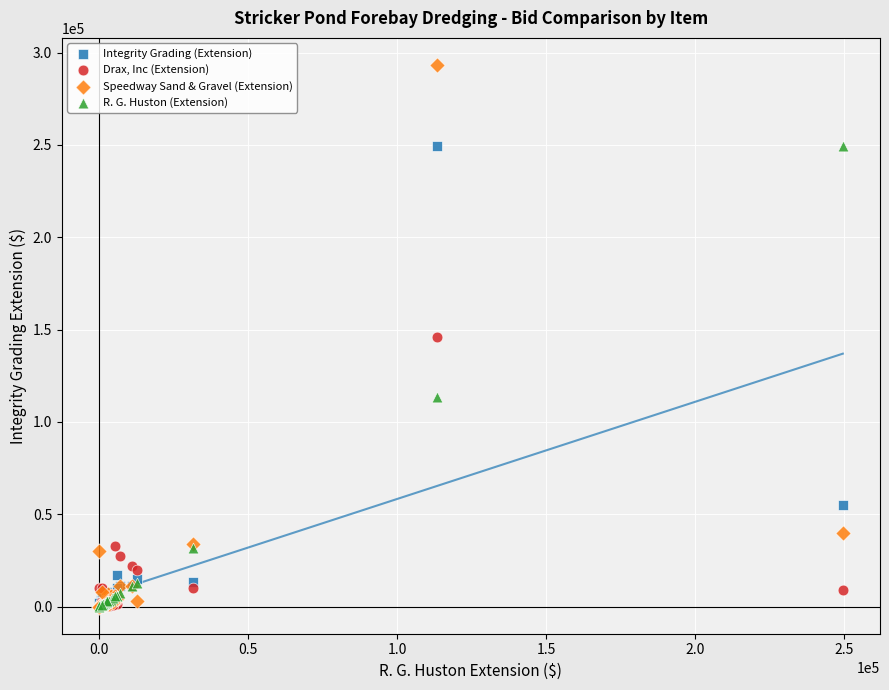

In the R. G. Huston (Extension) series, what Y value is closest to 124717?

113305.0